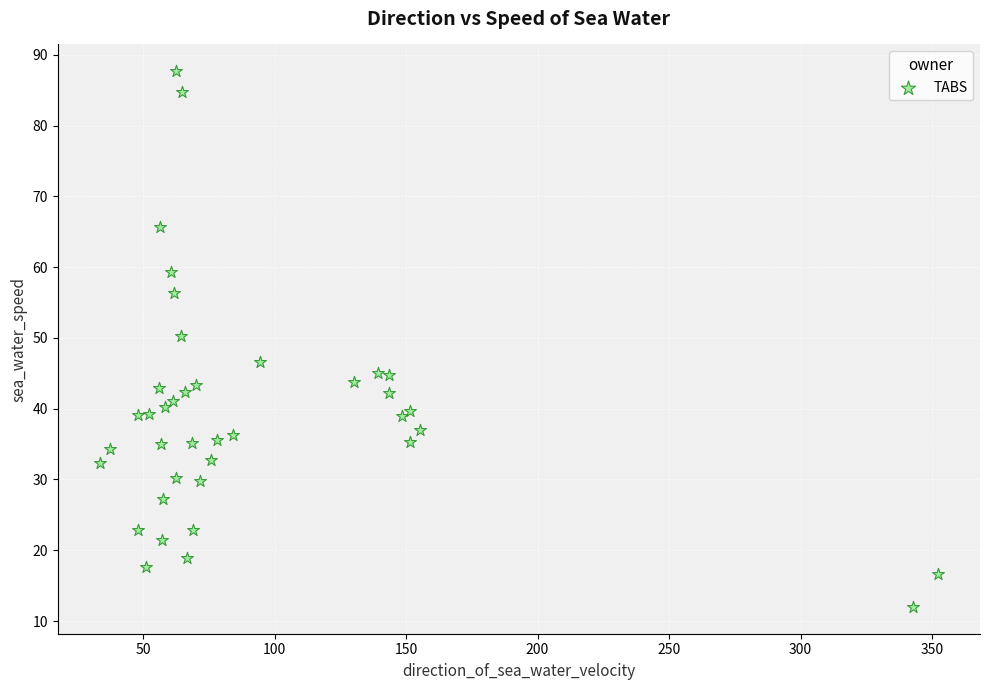

What Y value in the scatter plot is closest to 49?

50.2